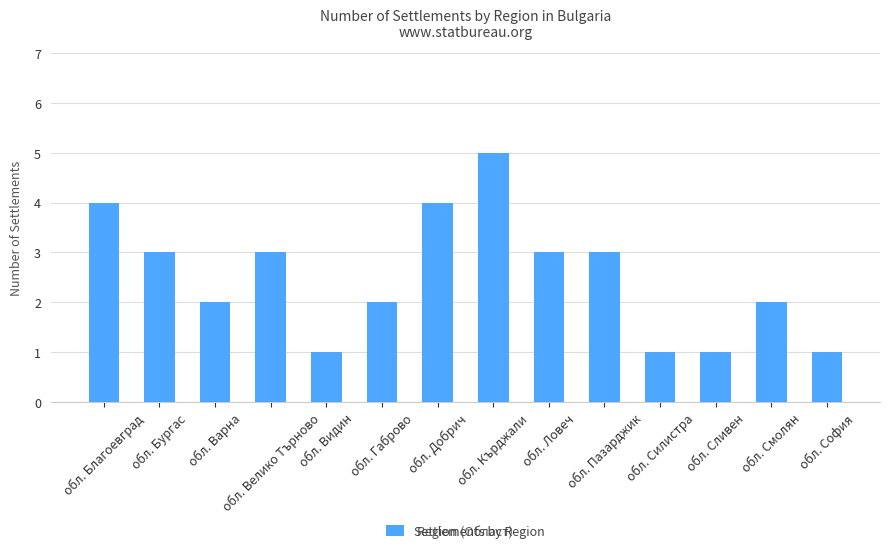

What is the sum of the values at обл. Сливен and обл. Видин?

2